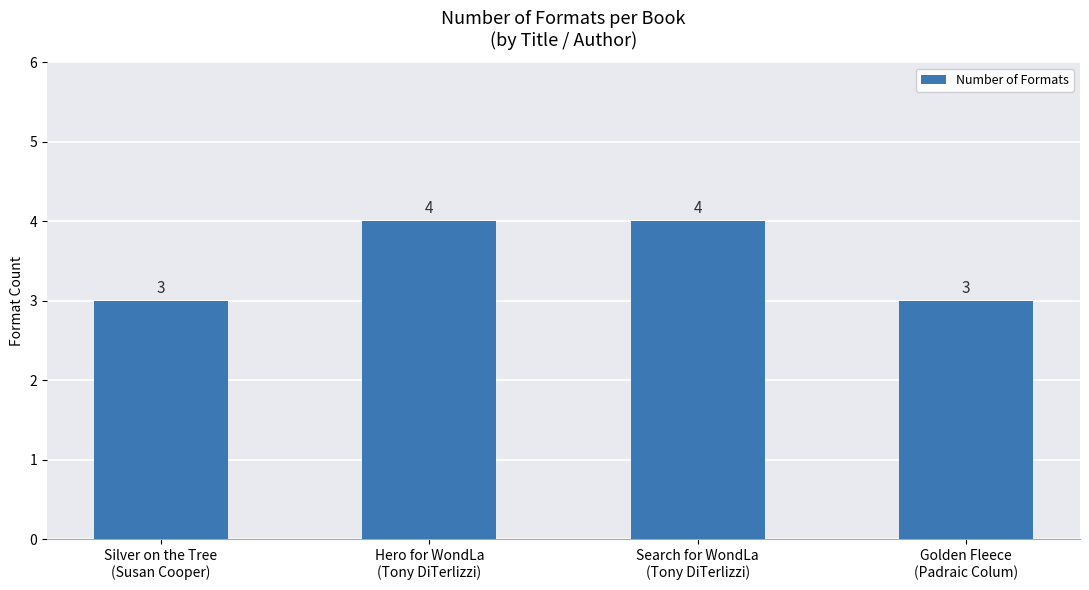

What is the change in value from Hero for WondLa
(Tony DiTerlizzi) to Golden Fleece
(Padraic Colum)?

-1